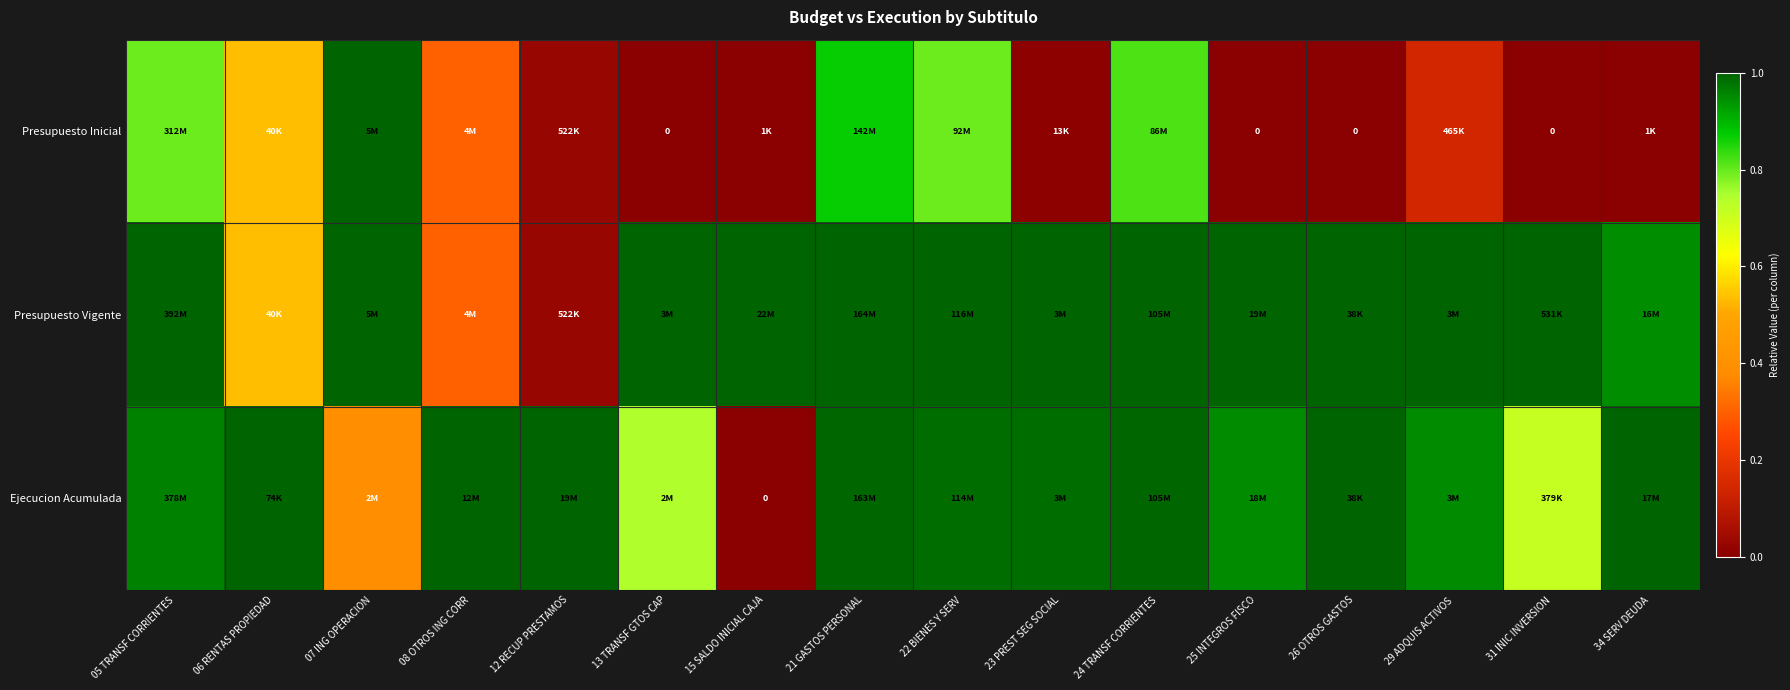

Rank the series at 12 RECUP PRESTAMOS from highest to lowest value.

Ejecucion Acumulada, Presupuesto Inicial, Presupuesto Vigente